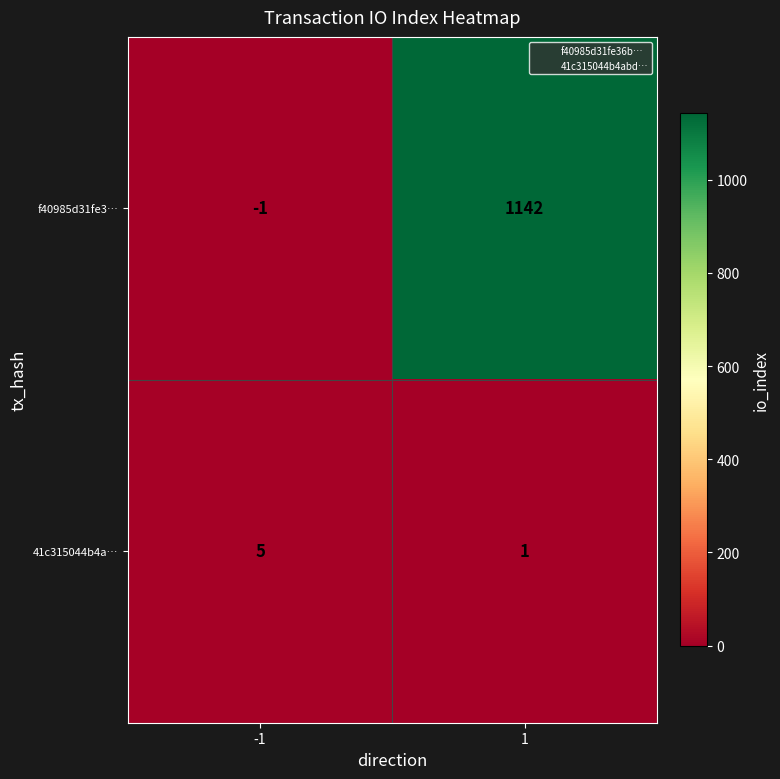

Is the value of f40985d31fe3… at -1 greater than the value of 41c315044b4a… at -1?

No